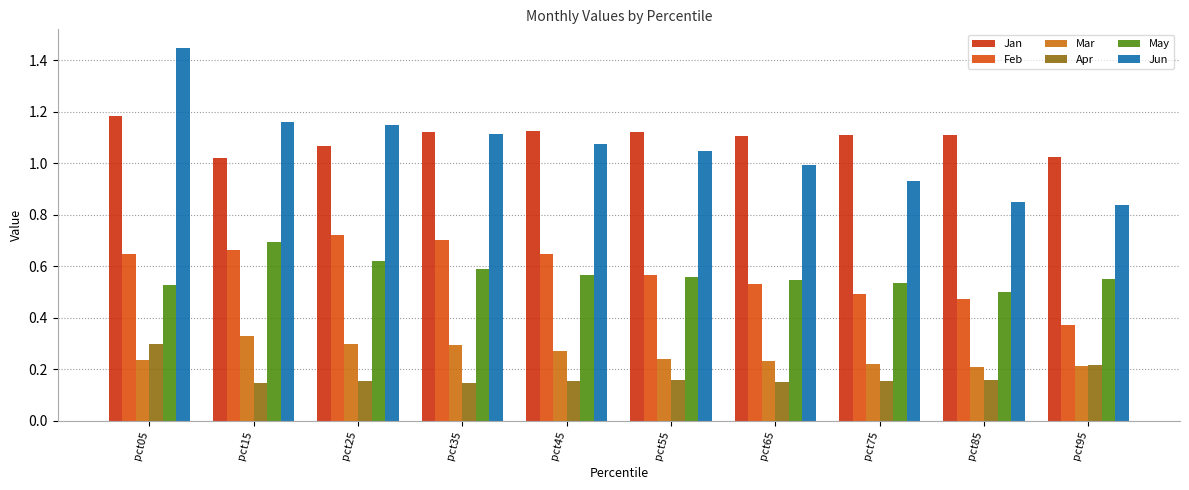

Is the value of Feb at pct75 greater than the value of Jan at pct75?

No